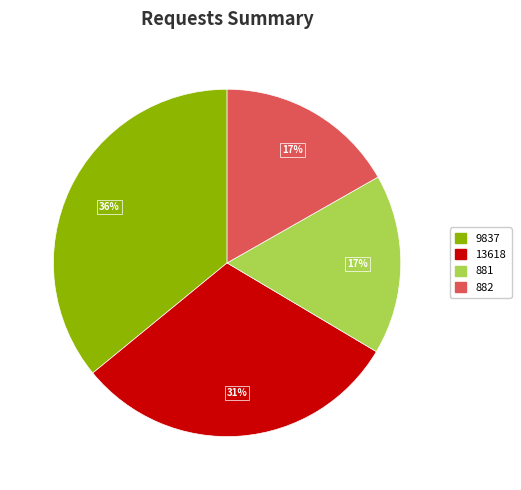

Count the number of slices in the pie.

4